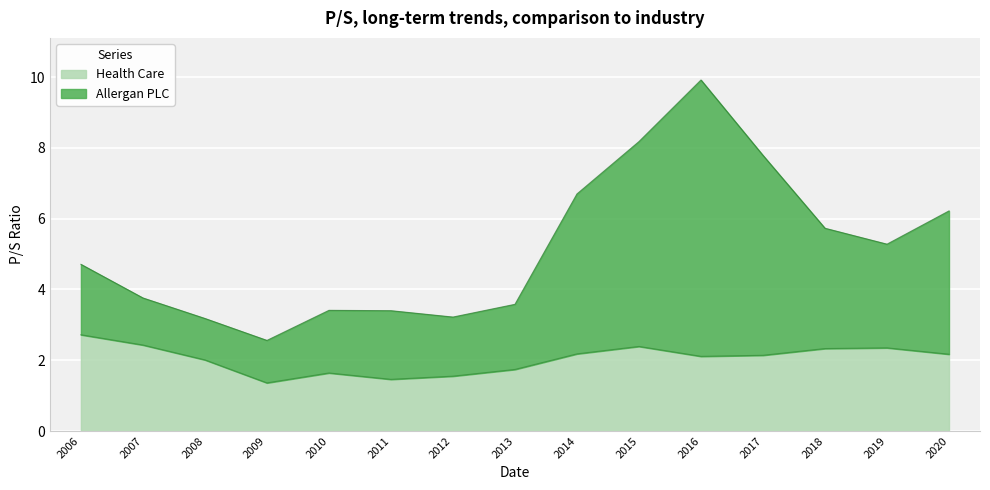

What is the total value across all series at 2008?

3.2